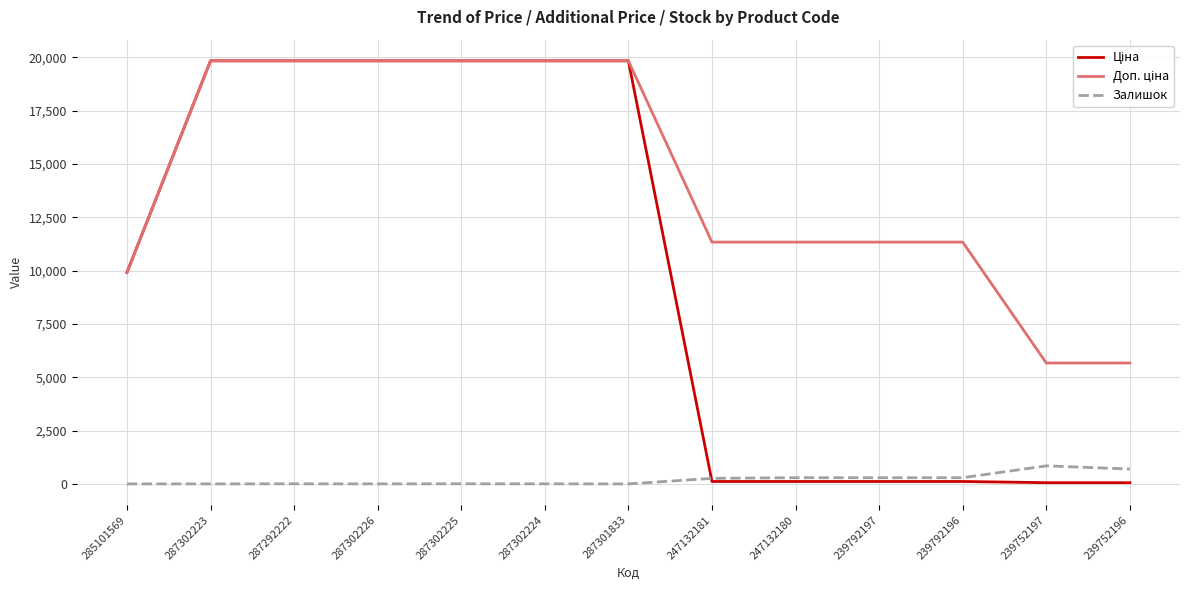

Is it true that Залишок equals 290.0 at 247132180?

True